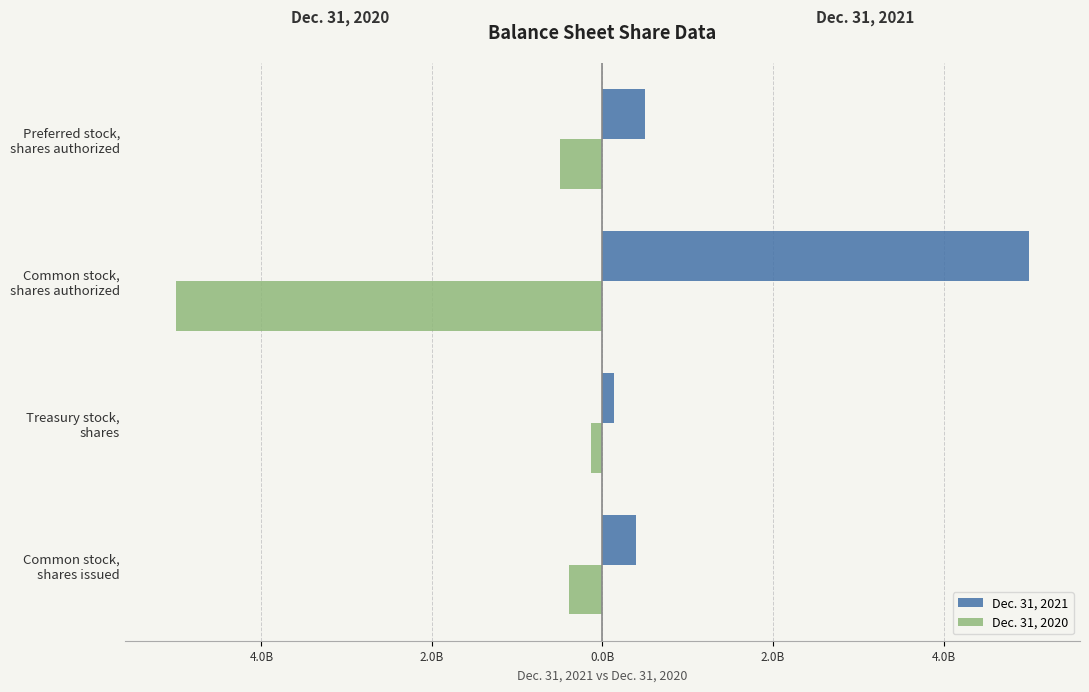

What is the sum of all Dec. 31, 2021 values?

6.0